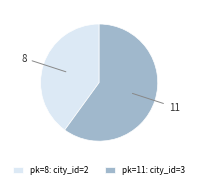

Is the sum of pk=8: city_id=2 and pk=11: city_id=3 greater than half?

Yes